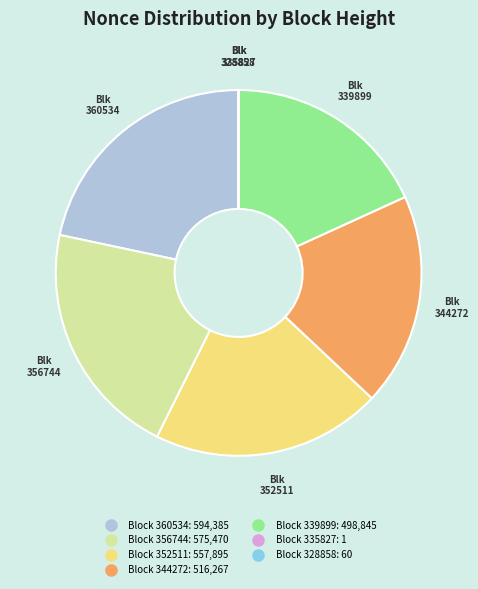

Does any single category account for the majority?

No